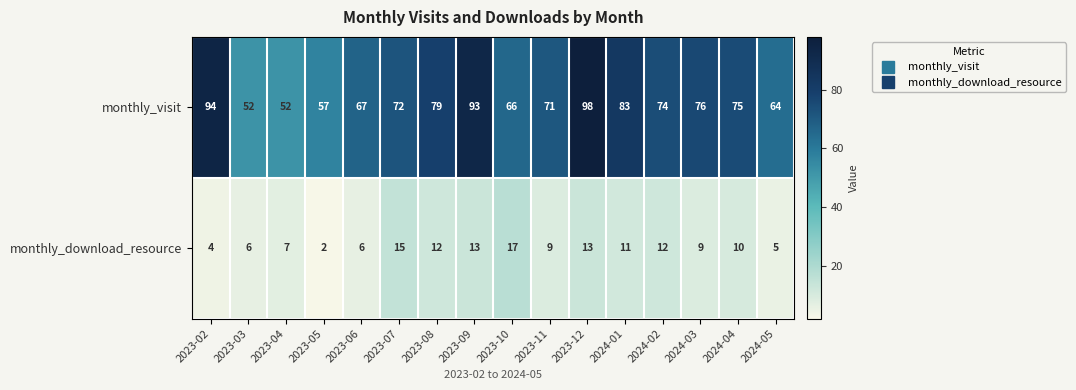

Rank the series at 2023-05 from lowest to highest value.

monthly_download_resource, monthly_visit